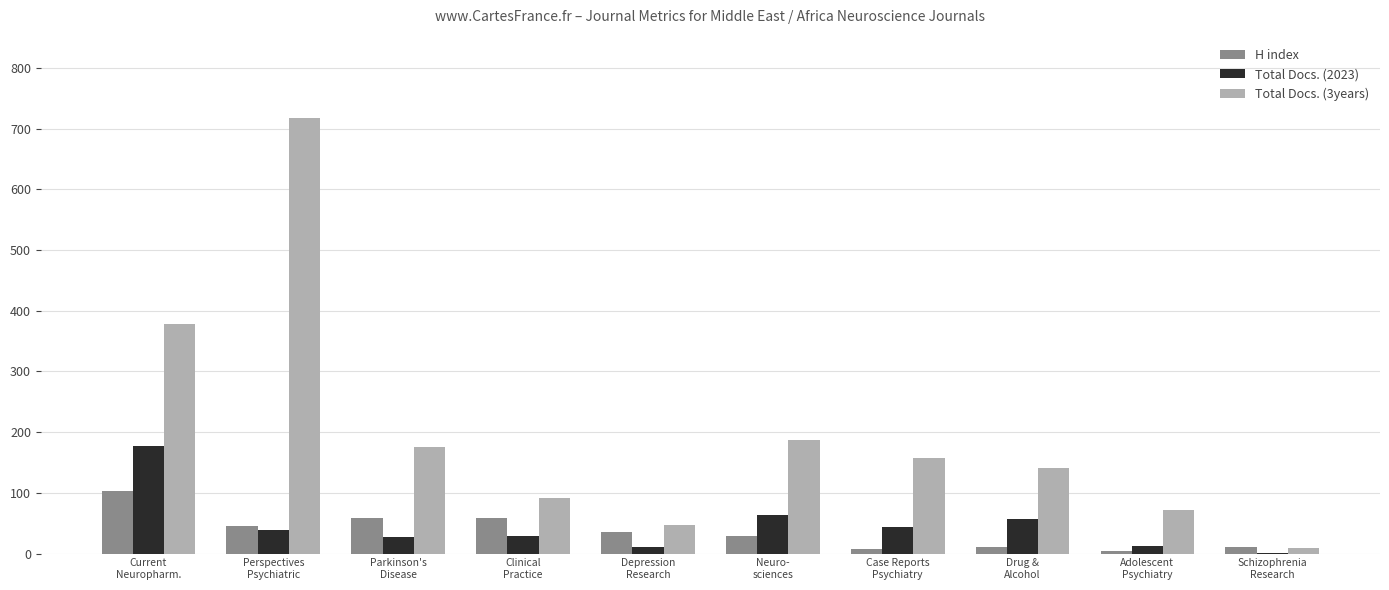

At which label does Total Docs. (2023) first exceed 39?

Current
Neuropharm.